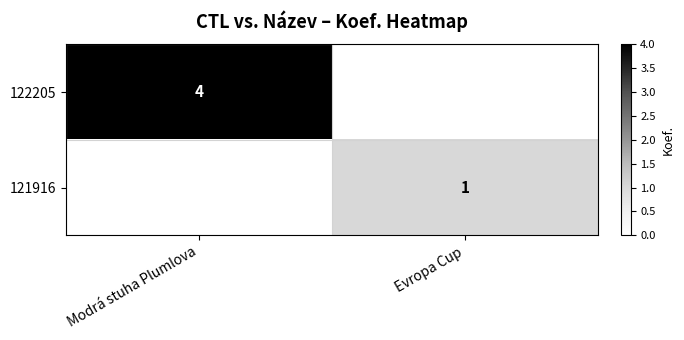

True or false: 121916 has a value of 2 at Evropa Cup.

False